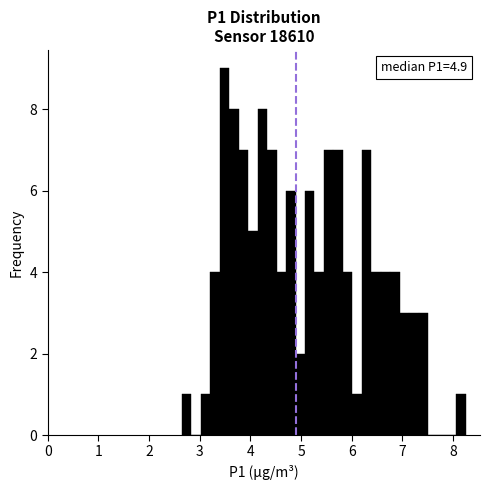

Read against the x-axis, roughly where is the centre of the tallest bar?

3.5